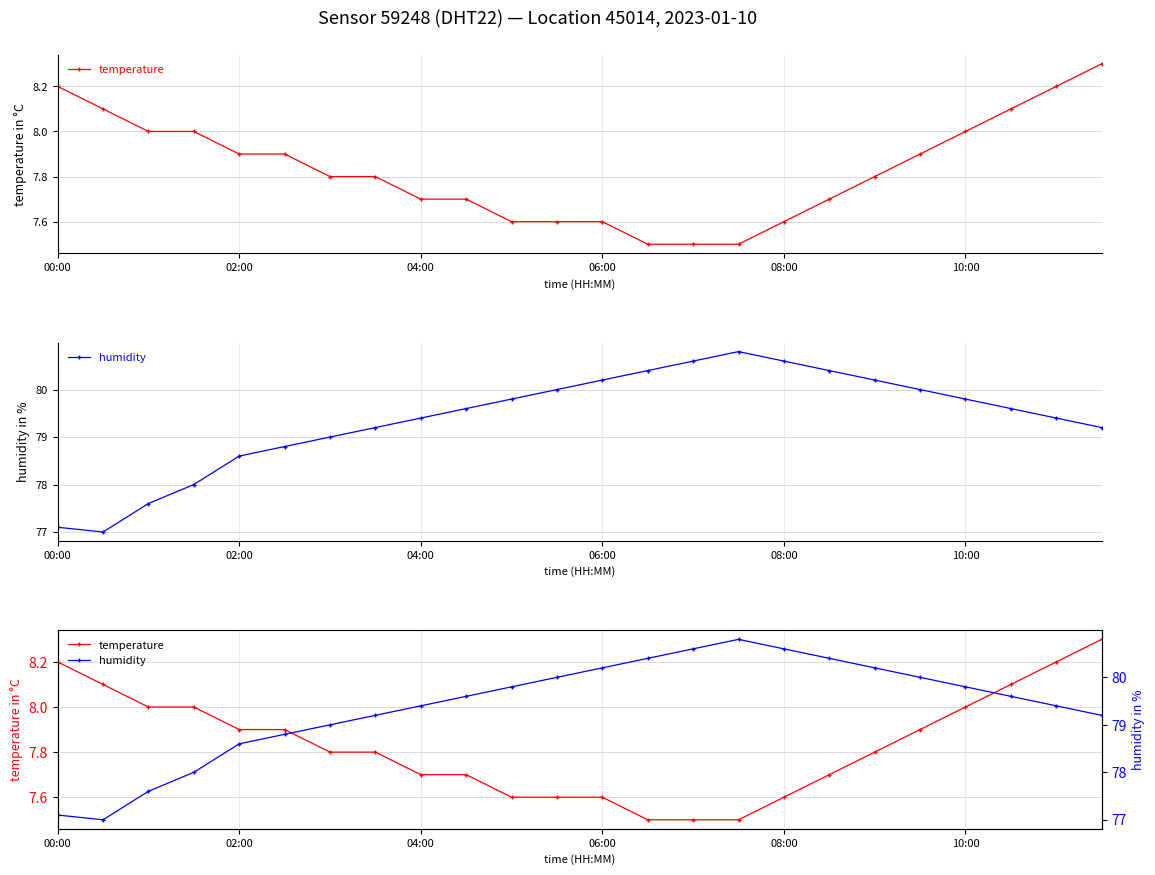

What are all the series names shown in the legend?

temperature, humidity